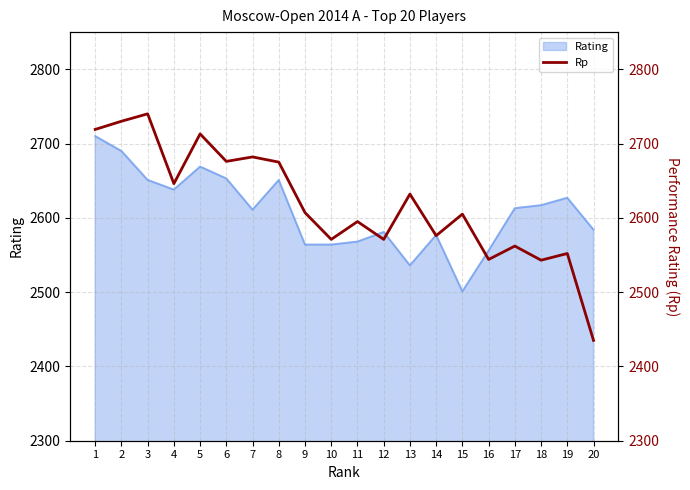

What is the smallest value displayed?

2435